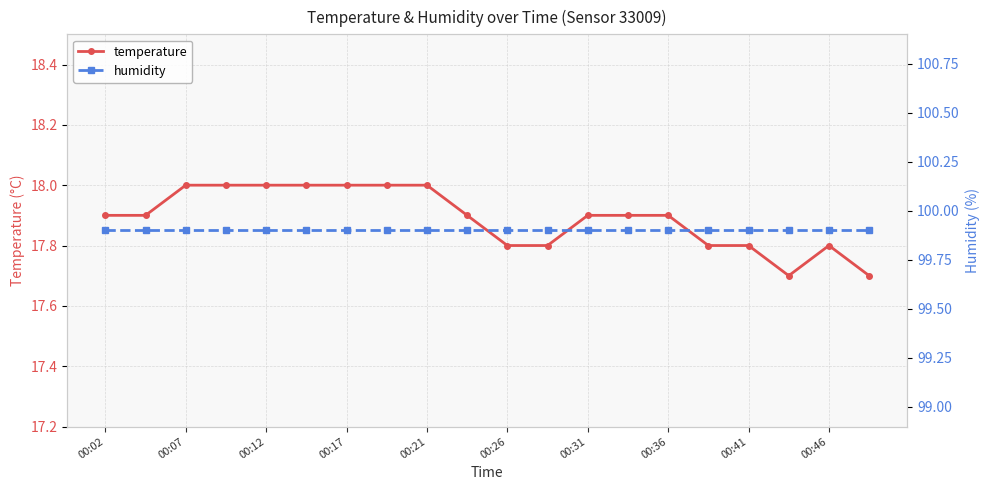

What is the minimum value for temperature?

17.7